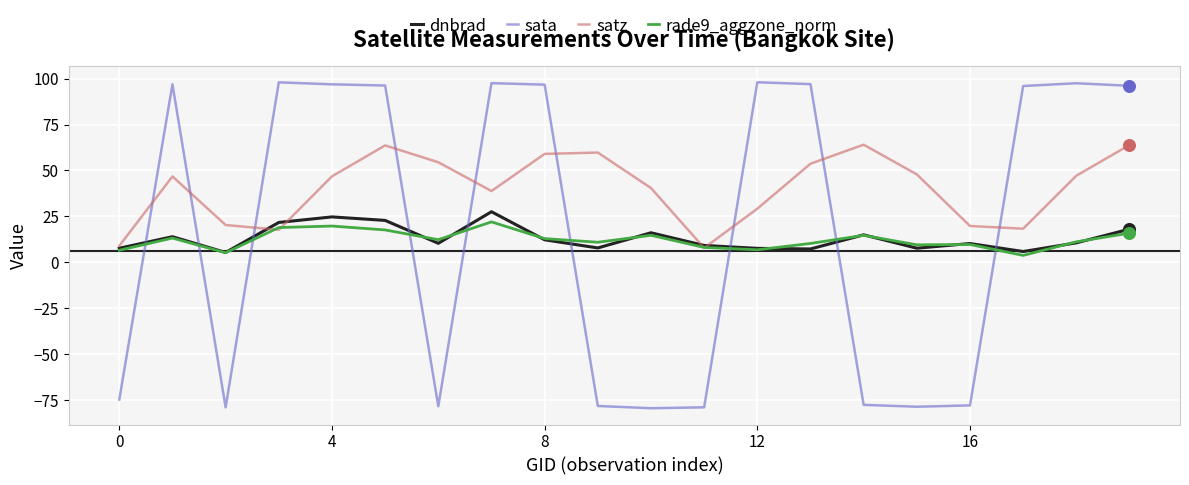

Which series has the widest spread of values?

sata